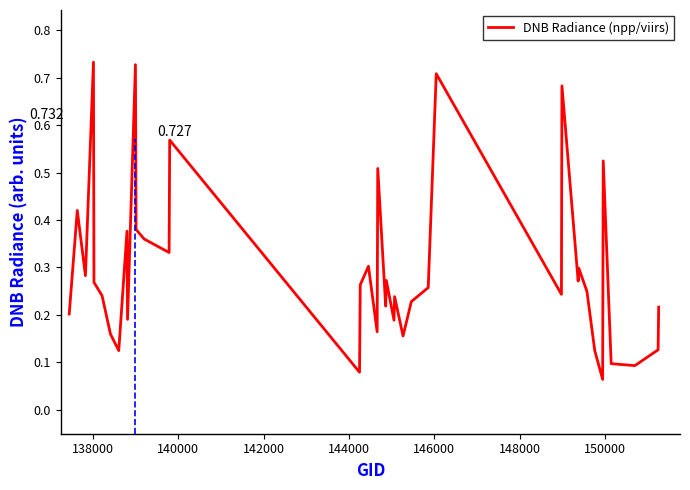

How many lines are shown in the chart?

1